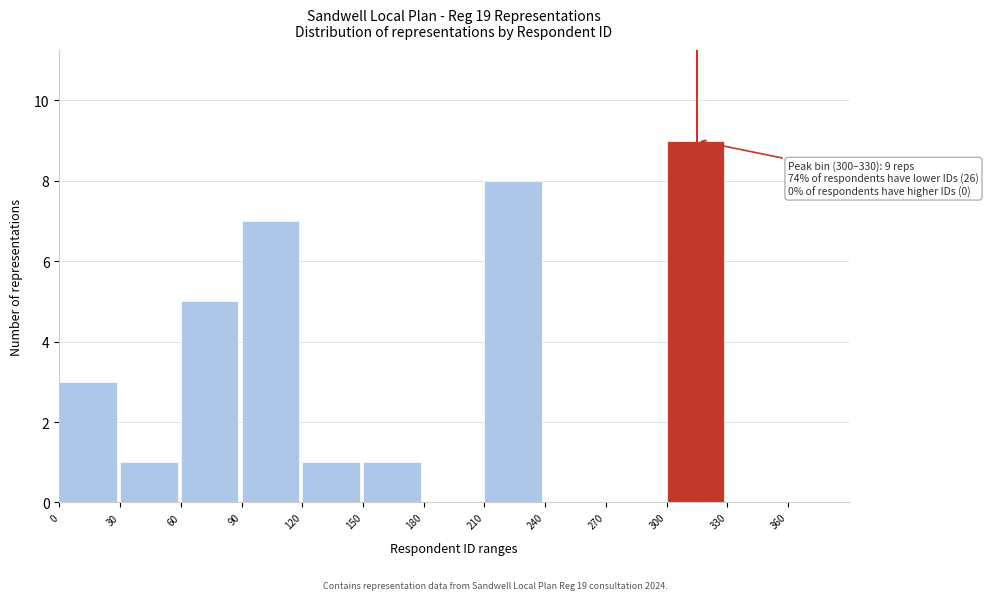

Over which range of the x-axis is the bar tallest?

300 to 330